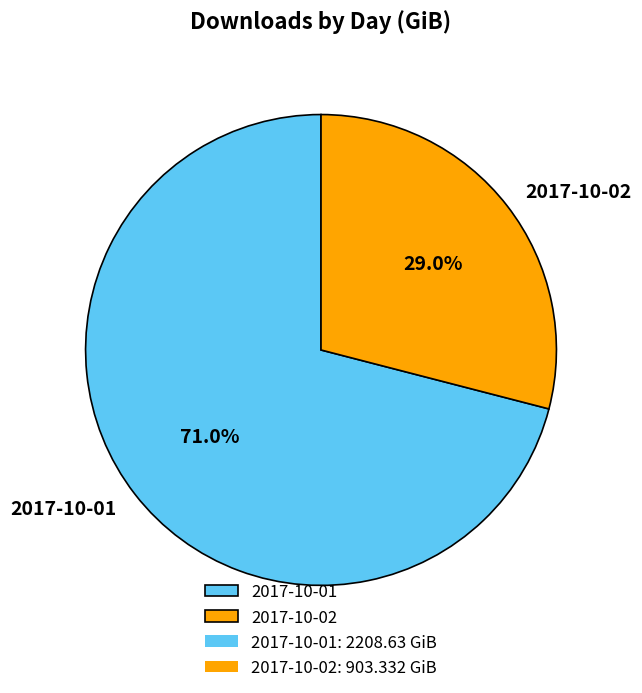

What percentage is the 2017-10-01 slice, to the nearest percent?

71%